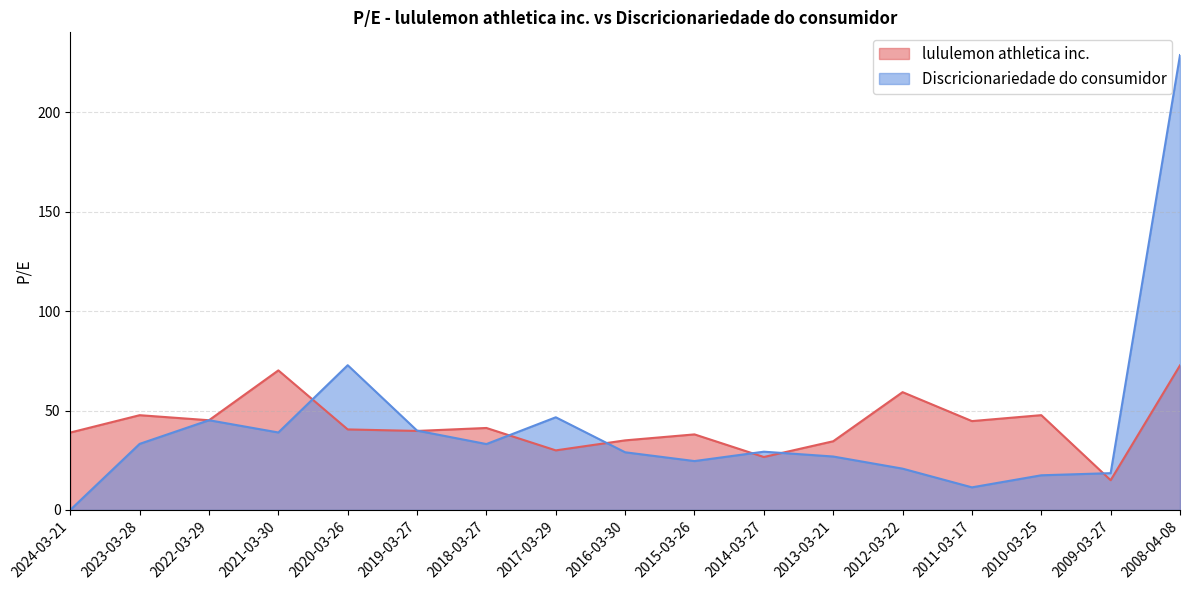

What is the spread (max minus min) of values at 2009-03-27?

3.5